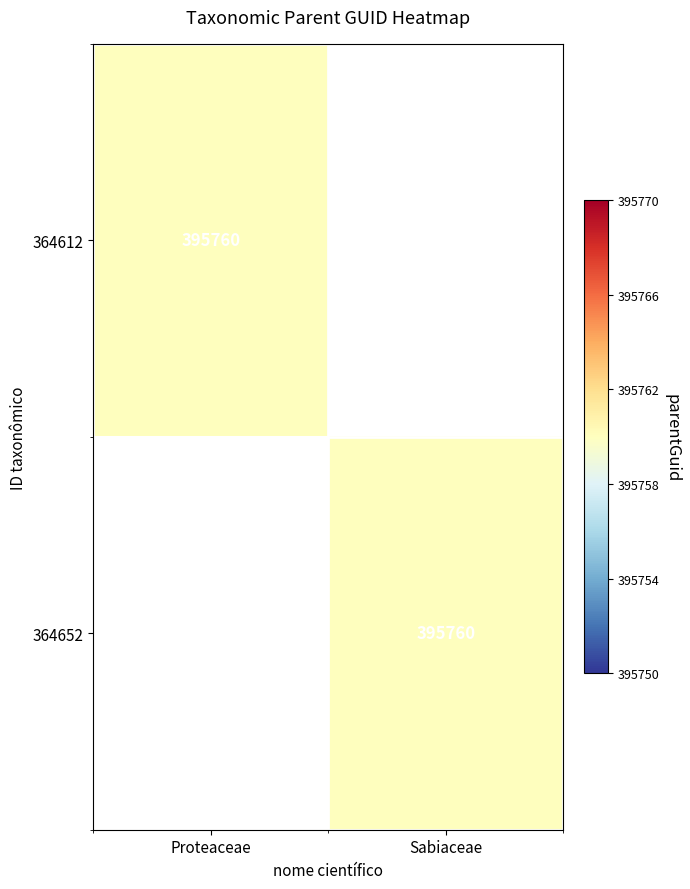

Is it true that 364652 equals 233358 at Sabiaceae?

False